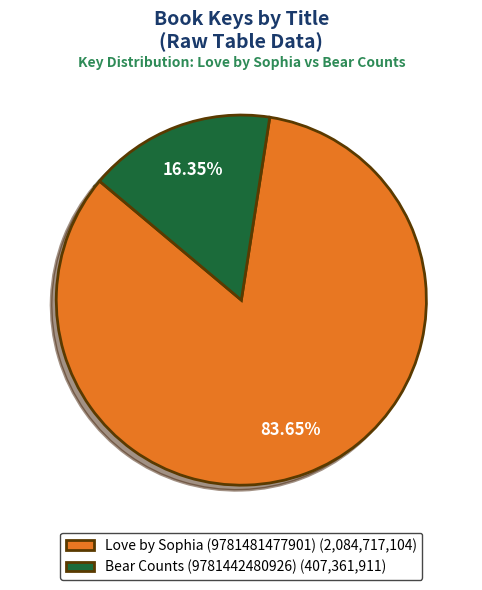

What percentage is NOT represented by Love by Sophia (9781481477901)?

16.3%